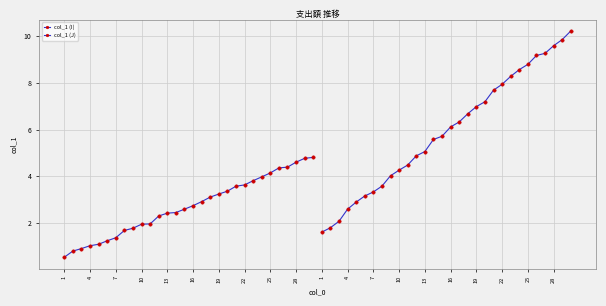

Which series has the largest total across all categories?

col_1 (J)